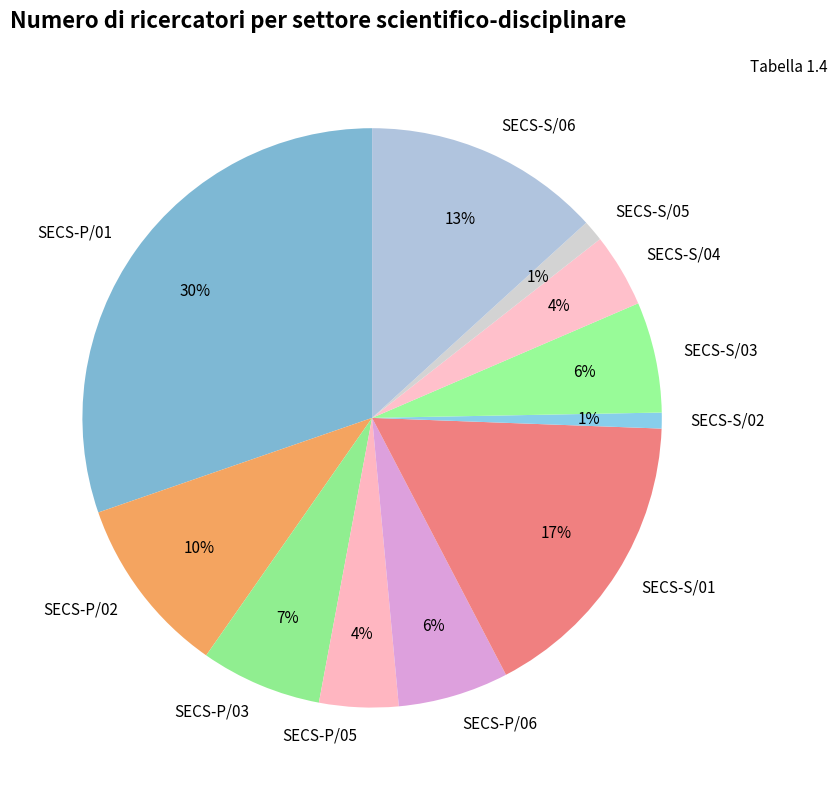

To the nearest percent, what is the average slice percentage?

9%